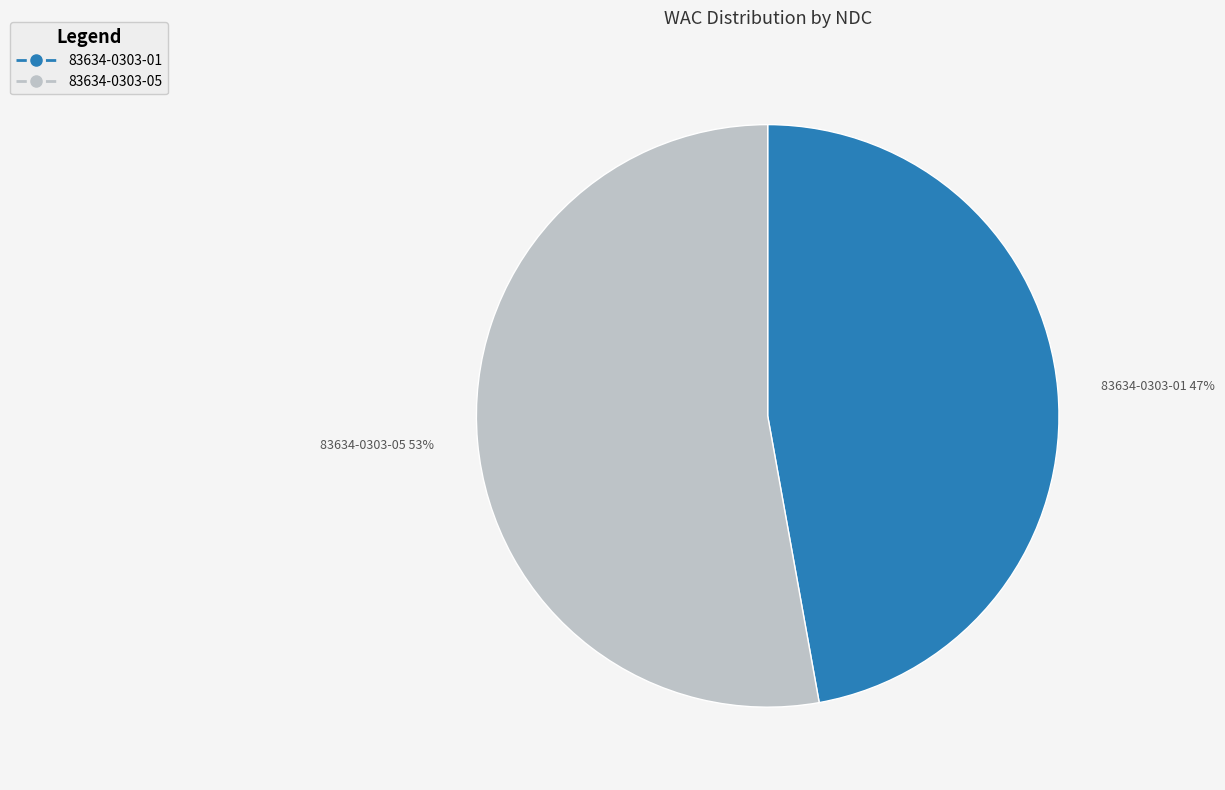

Between 83634-0303-01 and 83634-0303-05, which is larger?

83634-0303-05